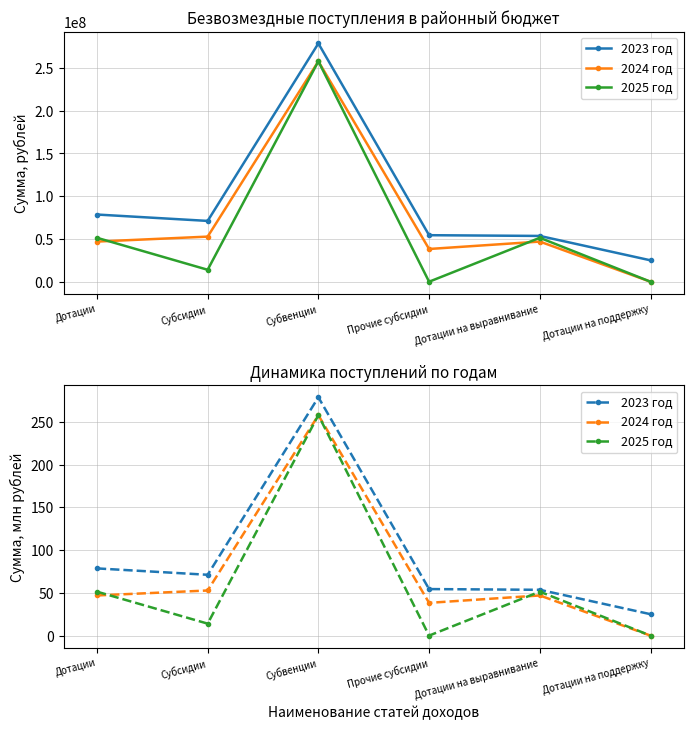

Reading left to right, extract all data points from this chart.

2023 год: 78.6	71.1	278.7	54.4	53.6	25.0
2024 год: 47.0	52.8	257.8	38.3	47.0	0.0
2025 год: 51.4	14.0	257.8	0.0	51.4	0.0